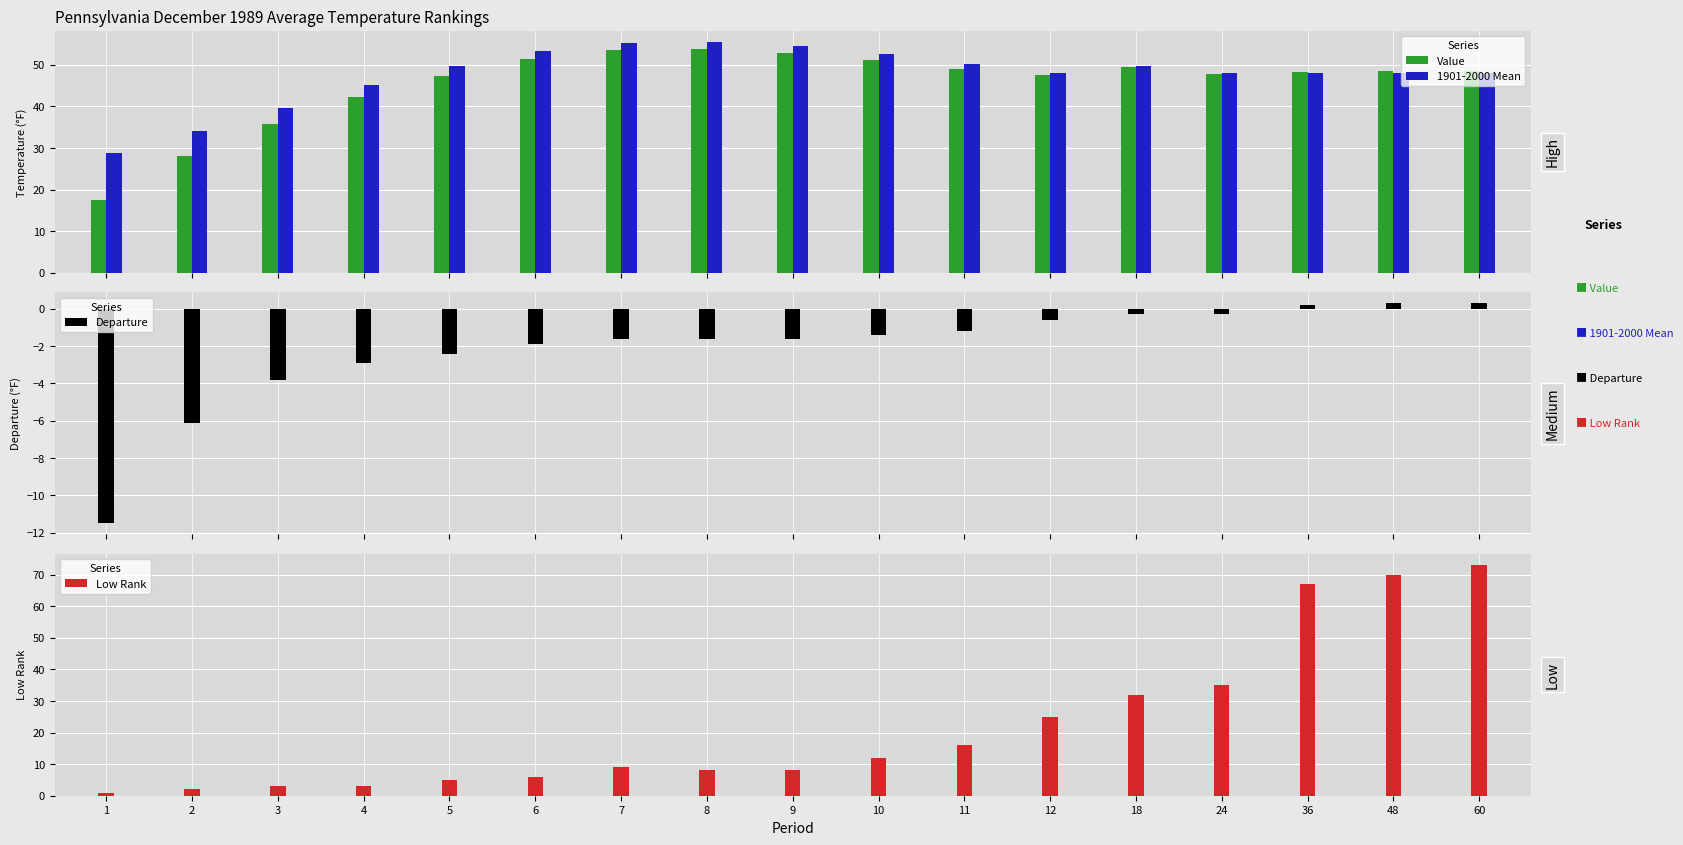

Reading left to right, what are all the values shown in this chart?

Value: 1=17.4	2=28.0	3=35.8	4=42.3	5=47.4	6=51.3	7=53.5	8=53.8	9=52.8	10=51.2	11=49.0	12=47.5	18=49.5	24=47.8	36=48.3	48=48.4	60=48.4
1901-2000 Mean: 1=28.9	2=34.1	3=39.6	4=45.2	5=49.8	6=53.2	7=55.1	8=55.4	9=54.4	10=52.6	11=50.2	12=48.1	18=49.8	24=48.1	36=48.1	48=48.1	60=48.1
Departure: 1=-11.5	2=-6.1	3=-3.8	4=-2.9	5=-2.4	6=-1.9	7=-1.6	8=-1.6	9=-1.6	10=-1.4	11=-1.2	12=-0.6	18=-0.3	24=-0.3	36=0.2	48=0.3	60=0.3
Low Rank: 1=1.0	2=2.0	3=3.0	4=3.0	5=5.0	6=6.0	7=9.0	8=8.0	9=8.0	10=12.0	11=16.0	12=25.0	18=32.0	24=35.0	36=67.0	48=70.0	60=73.0